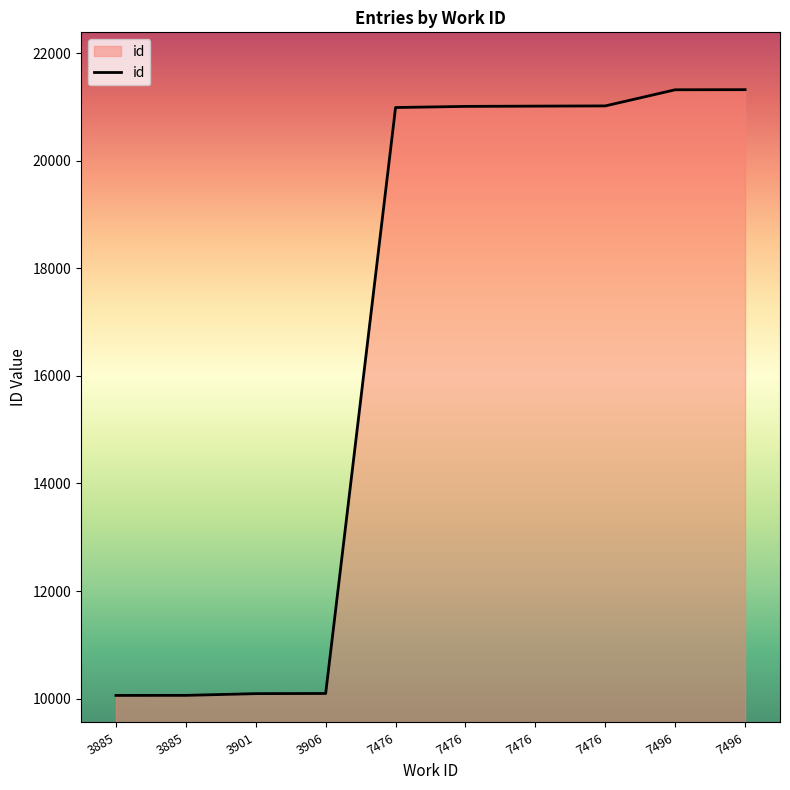

Rank the categories by value from lowest to highest.

3885, 3885, 3901, 3906, 7476, 7476, 7476, 7476, 7496, 7496